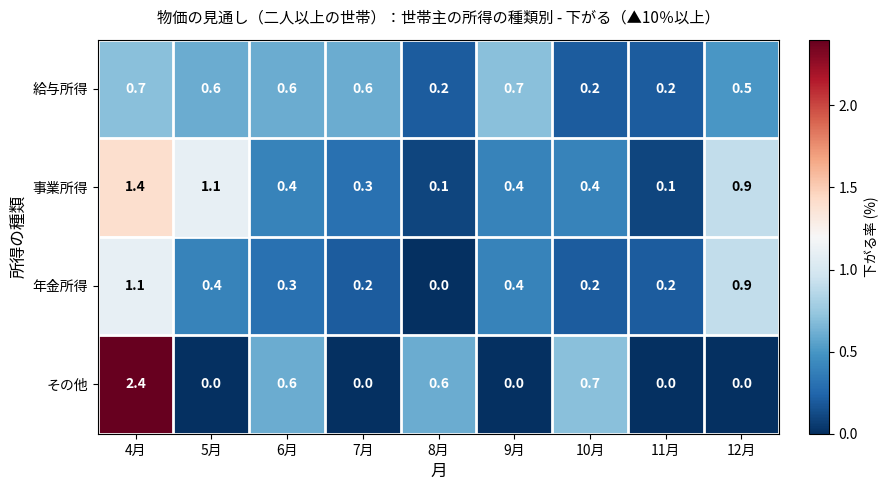

Is it true that その他 equals 0.0 at 11月?

True